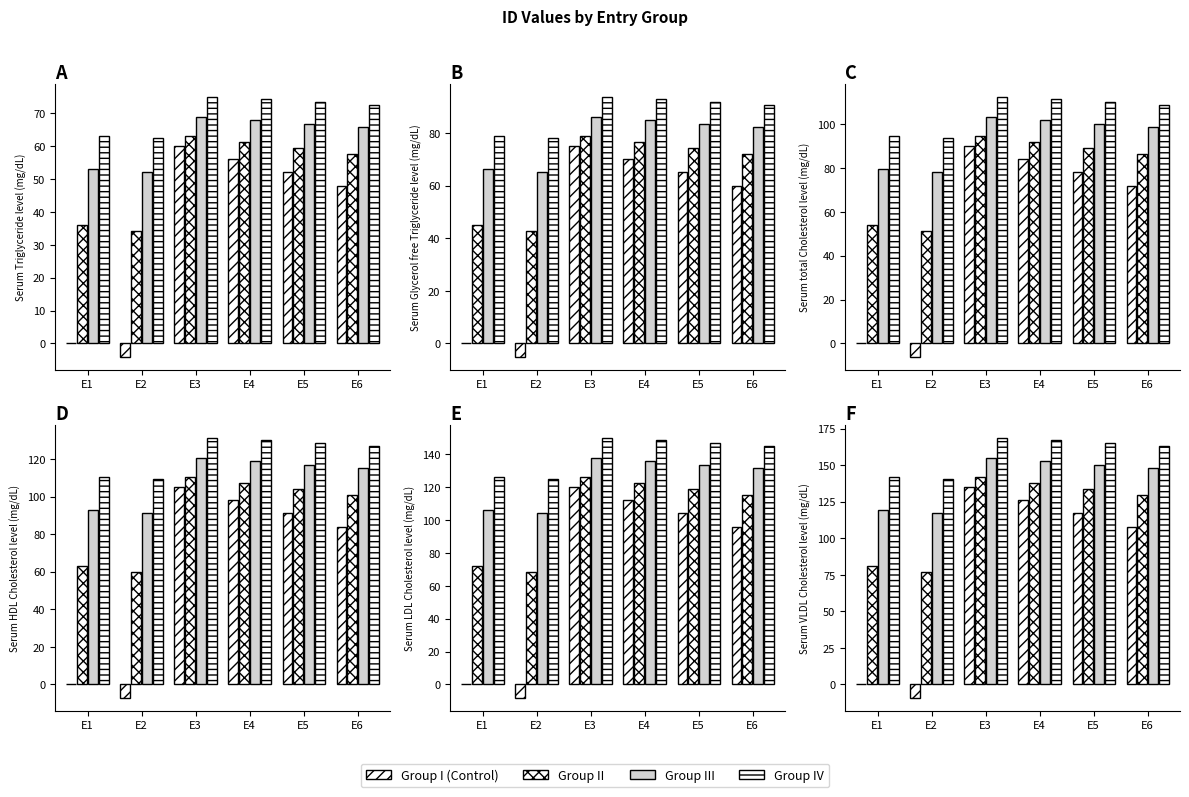

What is the difference between the maximum and second lowest values in the Group I (Control) series?

135.0